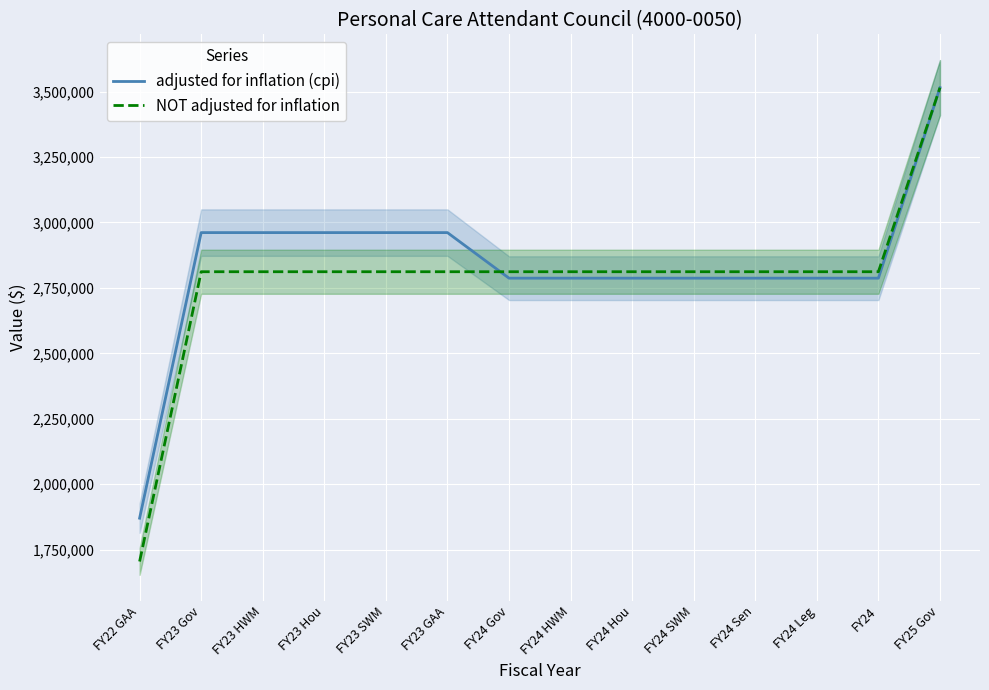

What is the approximate value of NOT adjusted for inflation at FY22 GAA?

1704158